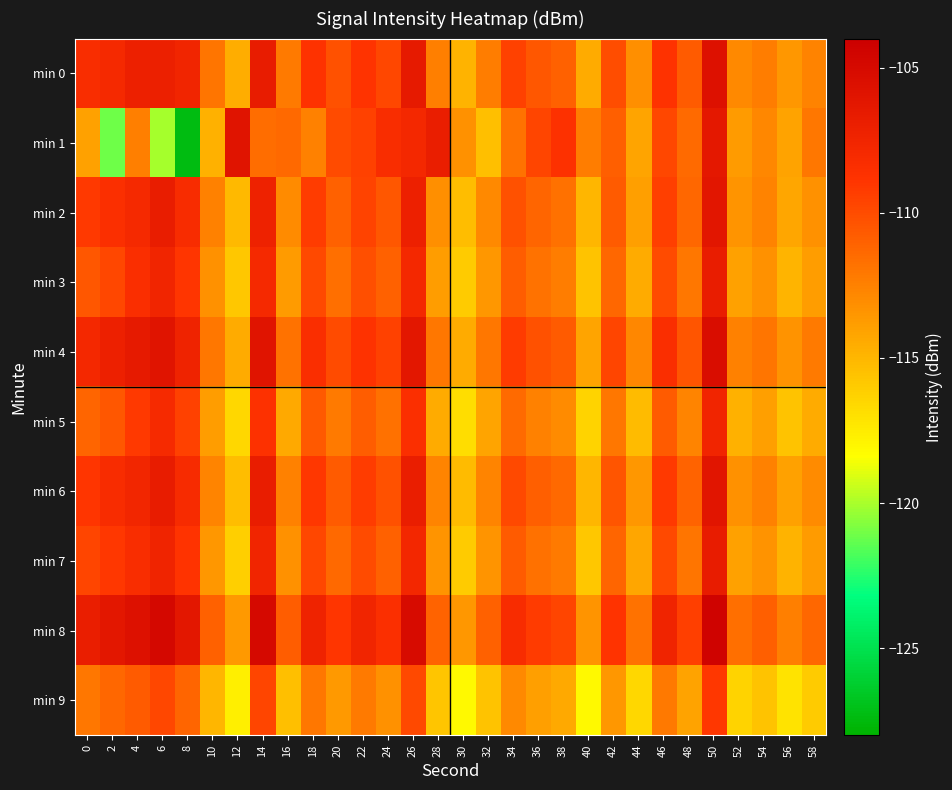

What is the difference between the highest and lowest values at 38?

5.8